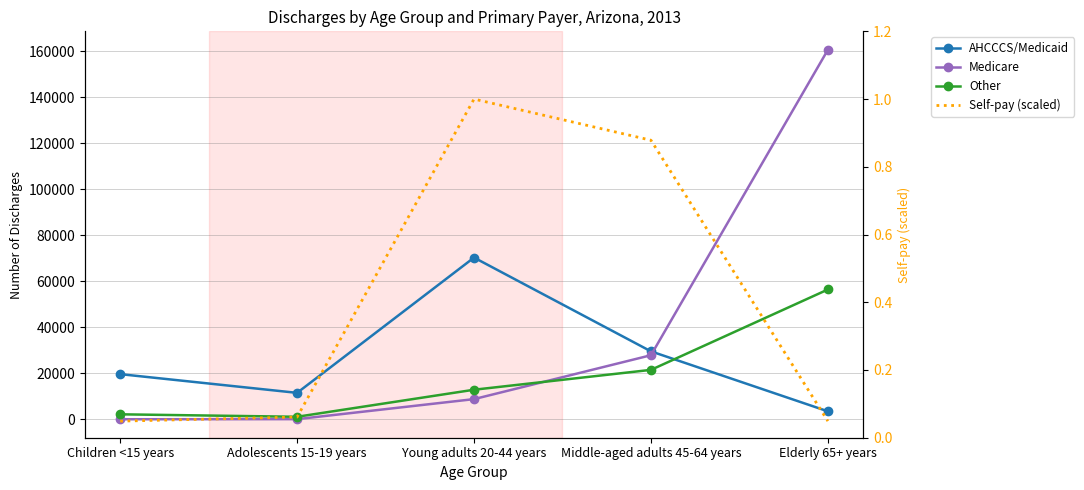

Between Children <15 years and Adolescents 15-19 years, which series saw the biggest shift?

AHCCCS/Medicaid